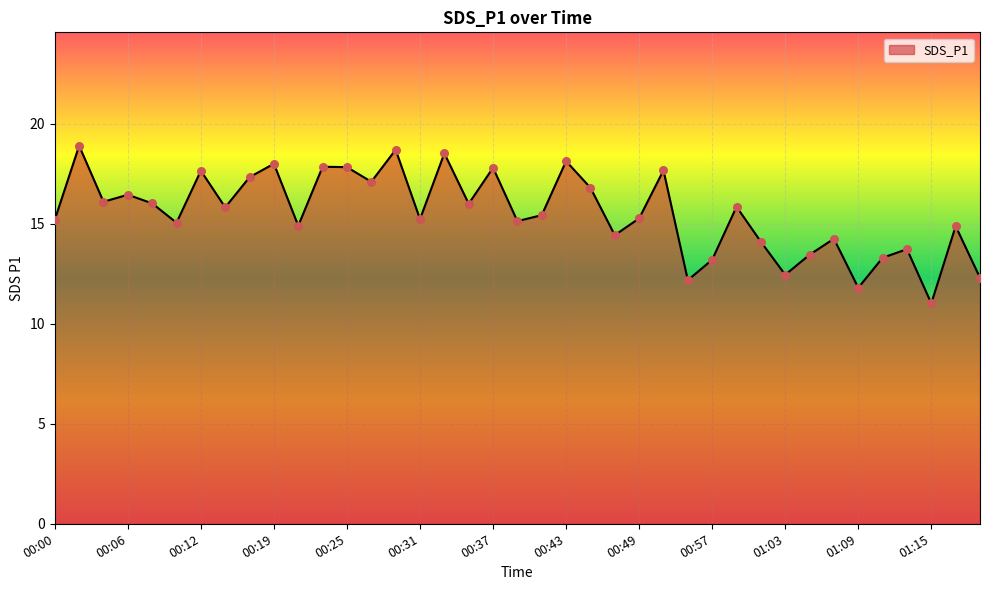

What is the difference between the maximum and minimum values?

7.9